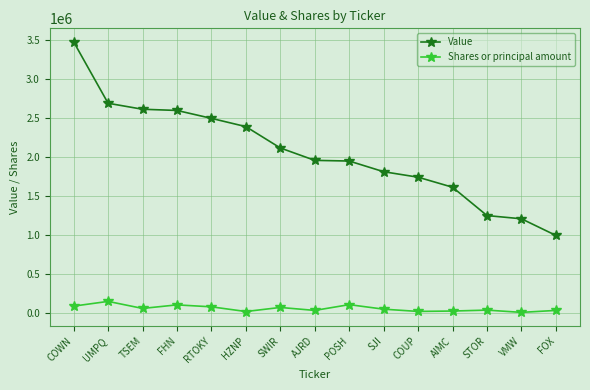

What is the difference between the highest and lowest values at HZNP?

2368800